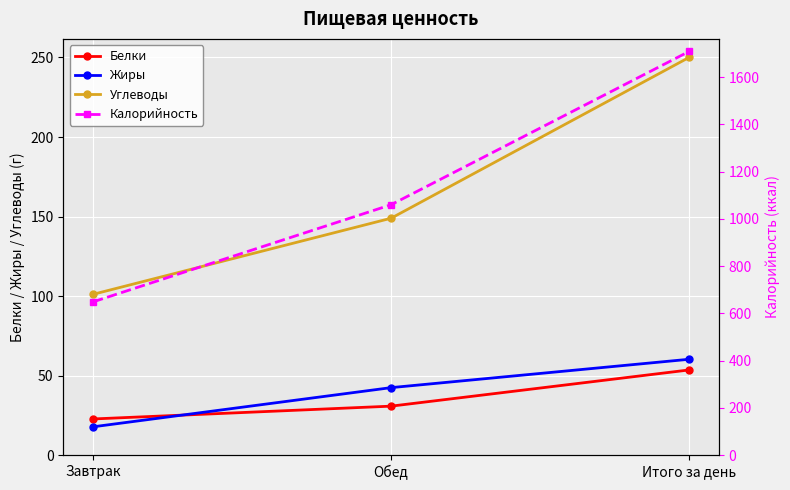

What is the maximum value shown in the chart?

1709.2